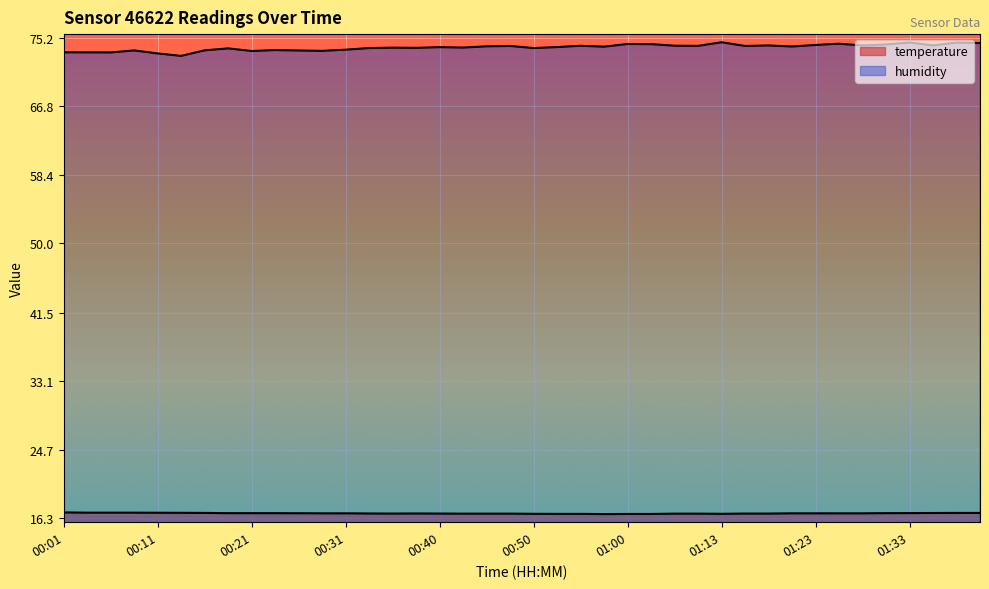

Is it true that temperature equals 22.8 at 01:23?

False